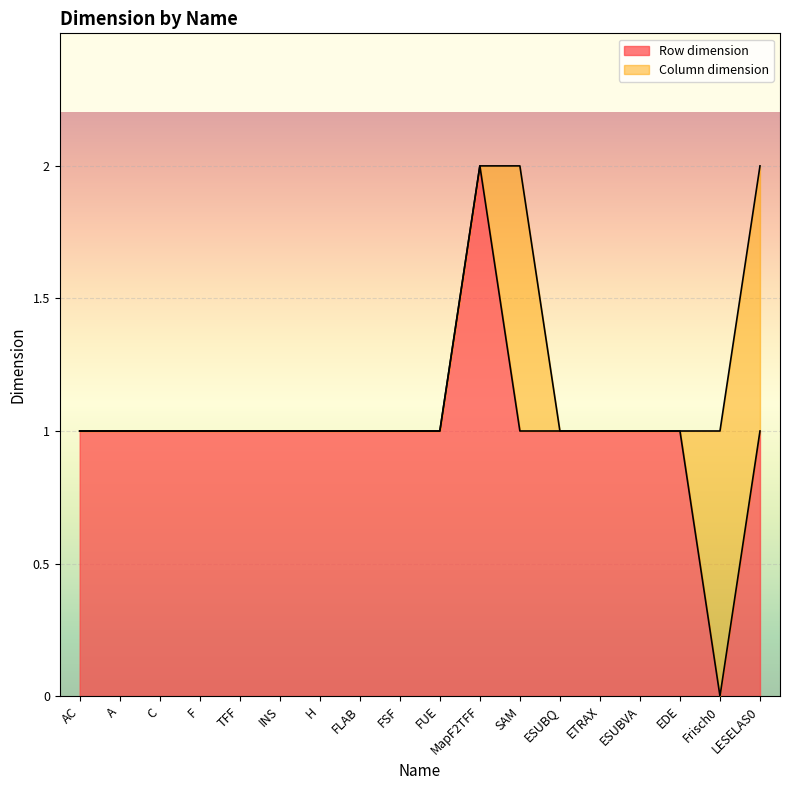

What is the label of the 15th point from the left?

ESUBVA